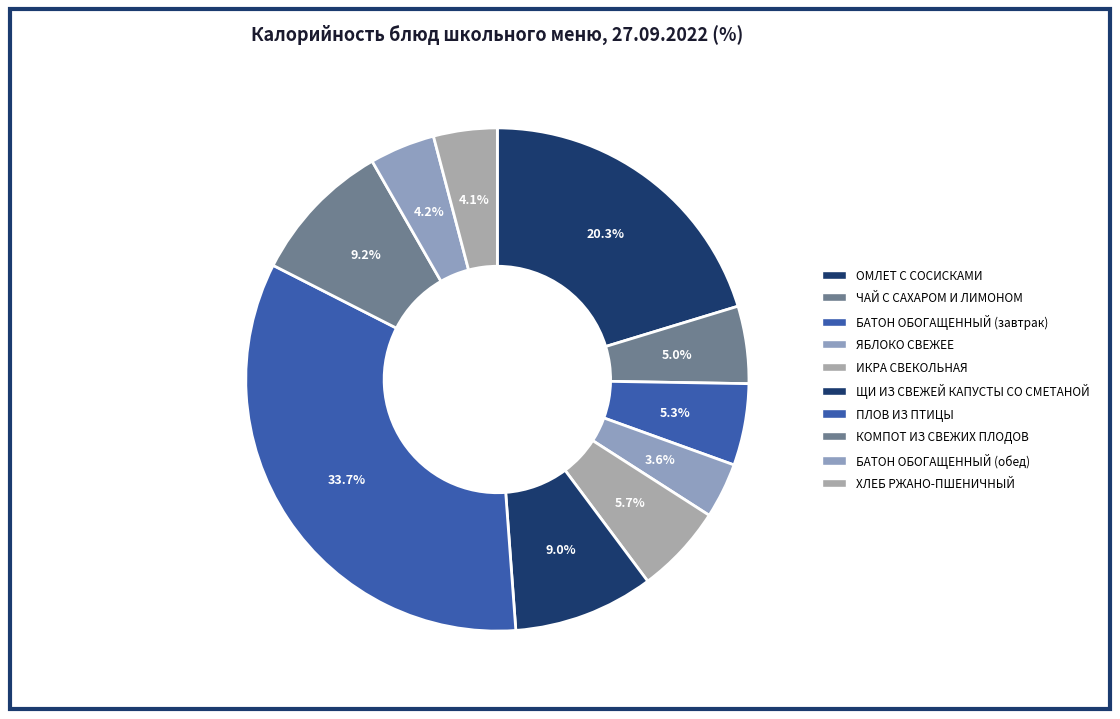

Approximately how many times larger is the value at БАТОН ОБОГАЩЕННЫЙ (завтрак) compared to ЩИ ИЗ СВЕЖЕЙ КАПУСТЫ СО СМЕТАНОЙ?

0.6